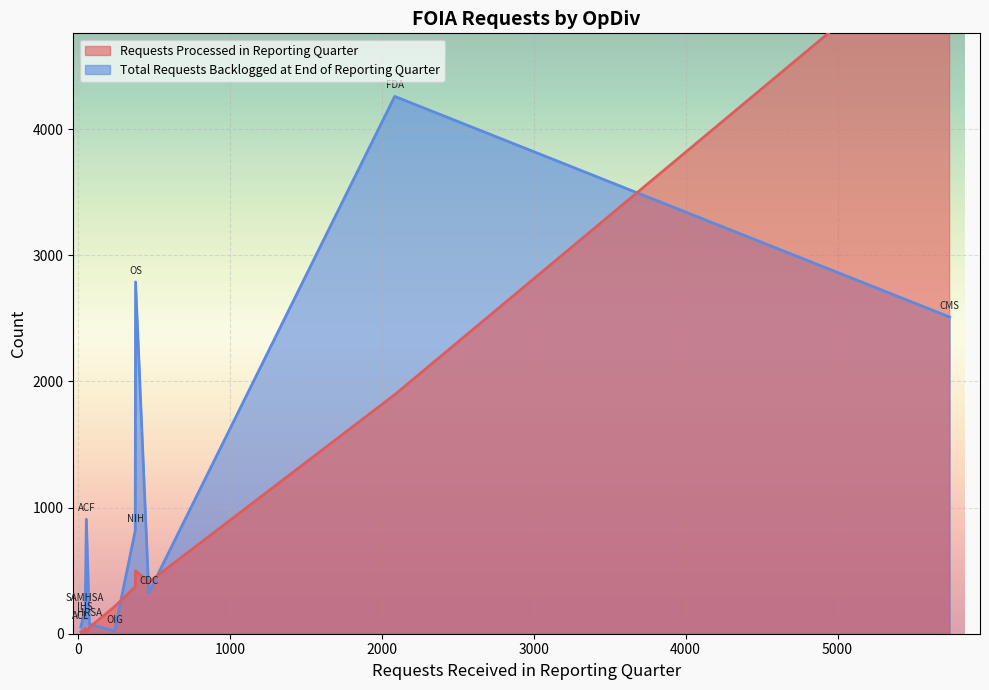

How many lines are shown in the chart?

2